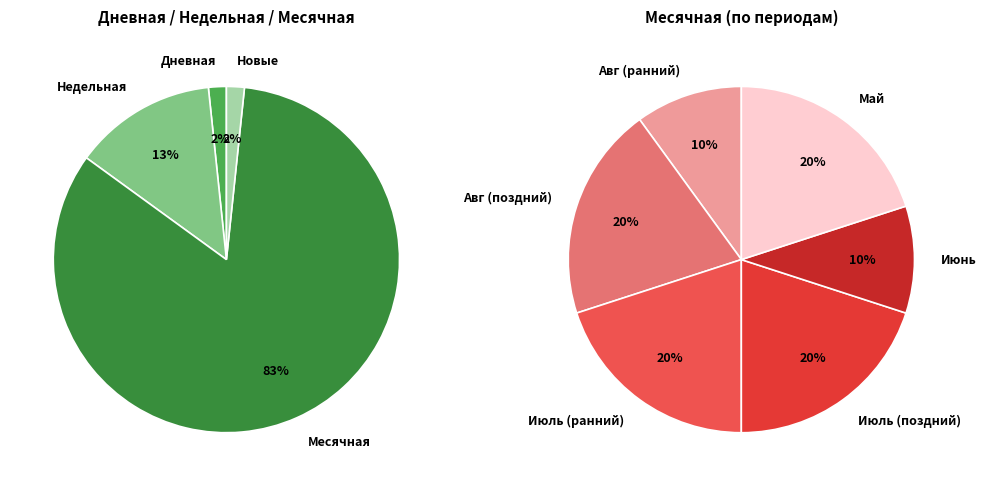

Is there a majority slice in this chart?

Yes